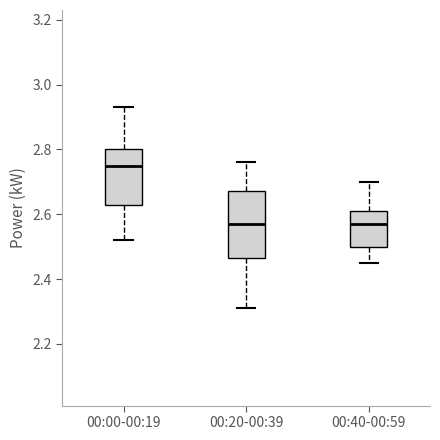

Where does the lower whisker of the box for 00:40-00:59 end on the y-axis? The values are not printed on the chart, so give them approximately, as read against the axis.

2.46